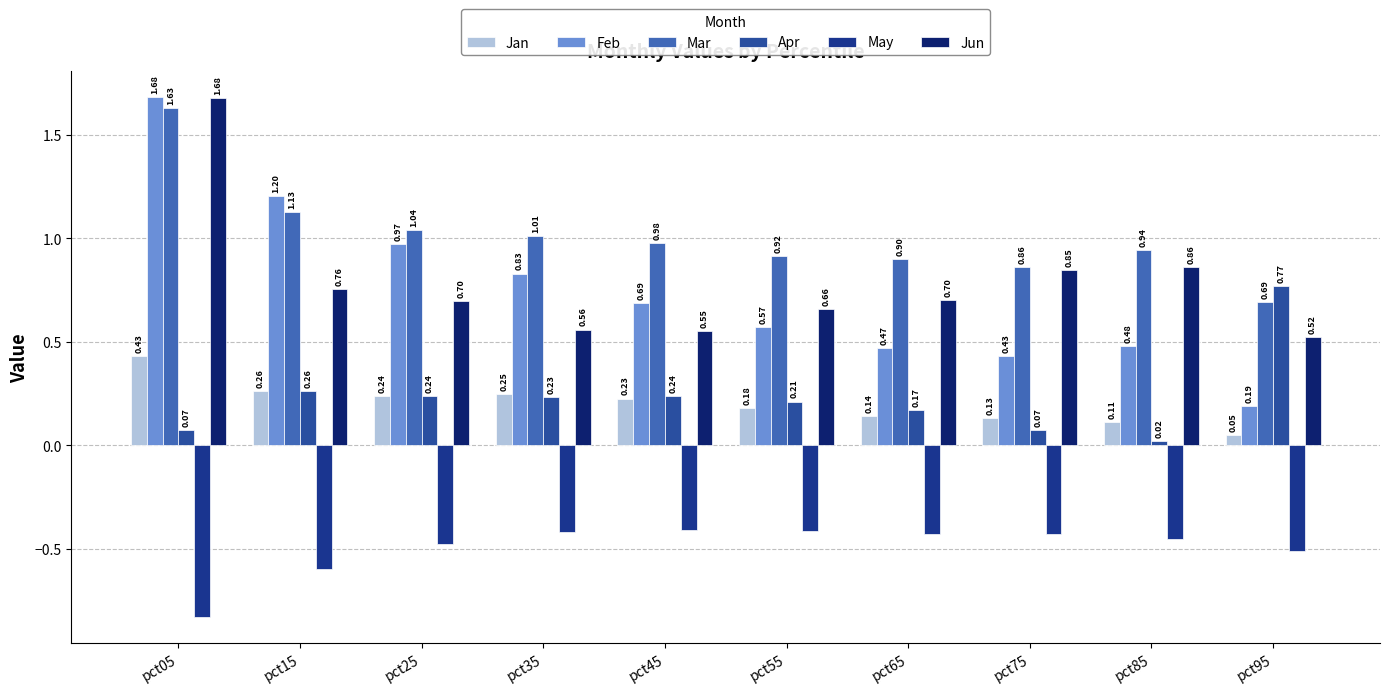

What is the maximum value for Apr?

0.8